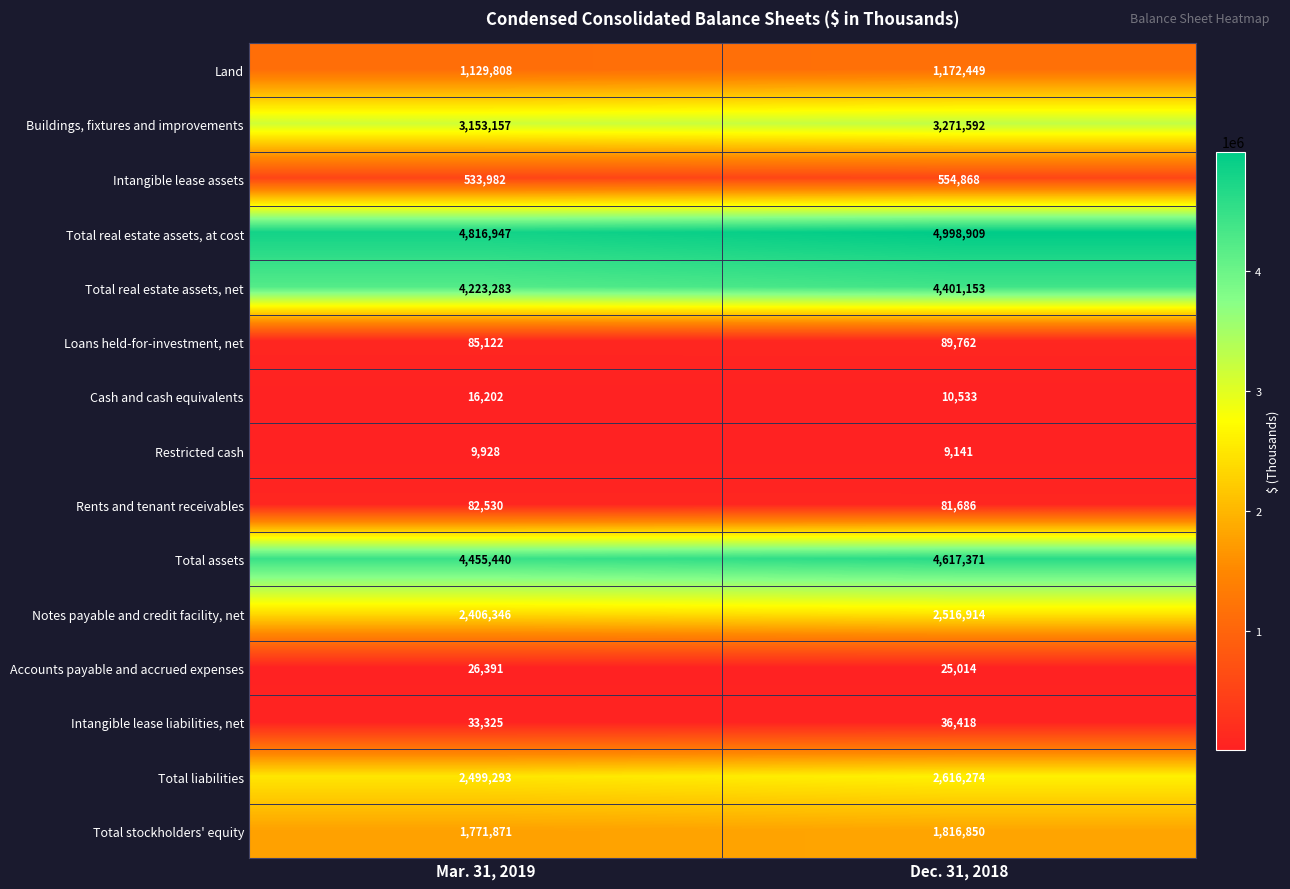

What value does the Total assets series have at Mar. 31, 2019, to the nearest 100?

4455400